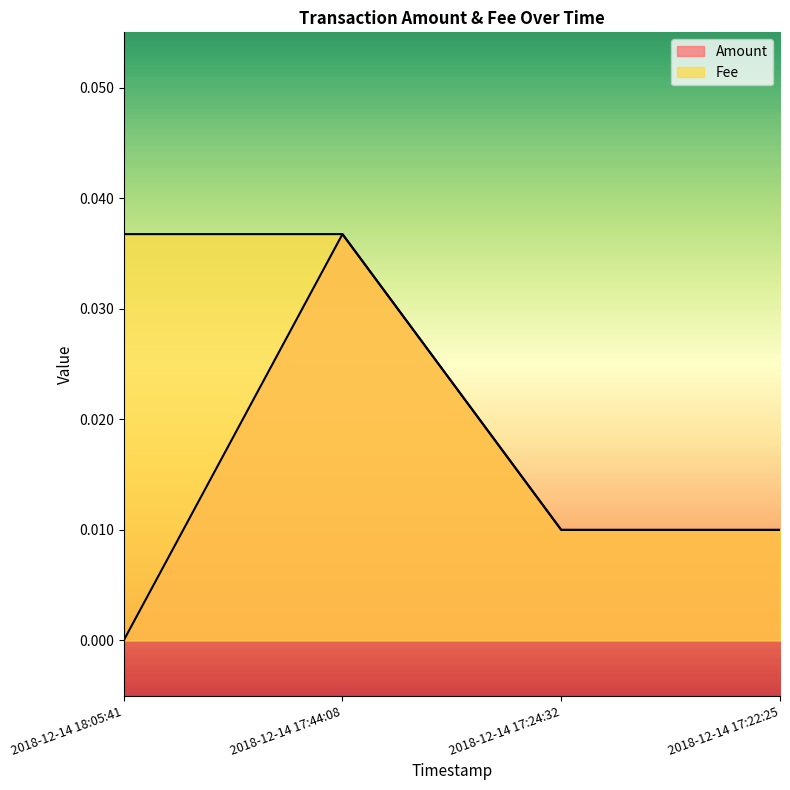

Is it true that Amount equals 0.0 at 2018-12-14 17:22:25?

False